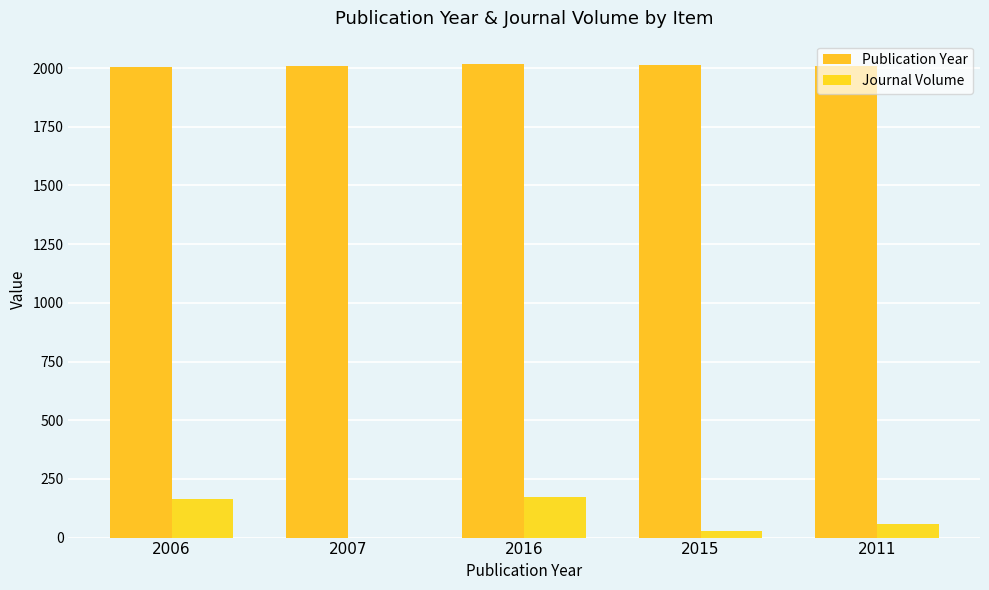

What is the maximum value for Journal Volume?

173